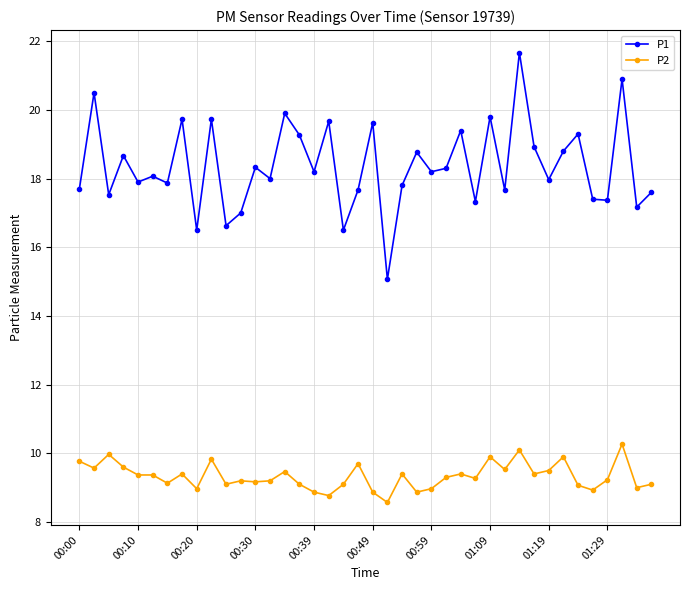

What is the value of the P1 point at the 20th from the left?

17.7